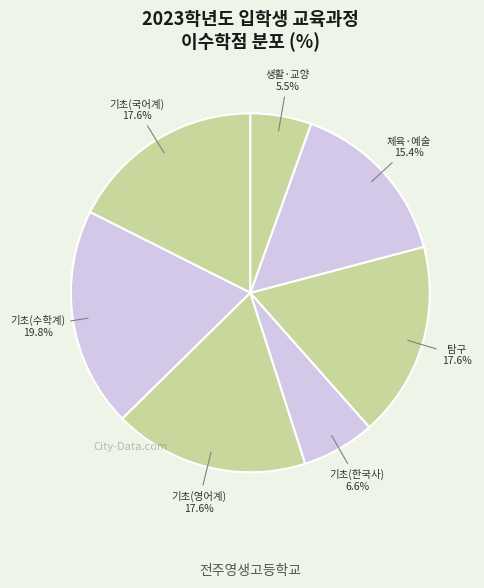

How many slices are in this pie chart?

7